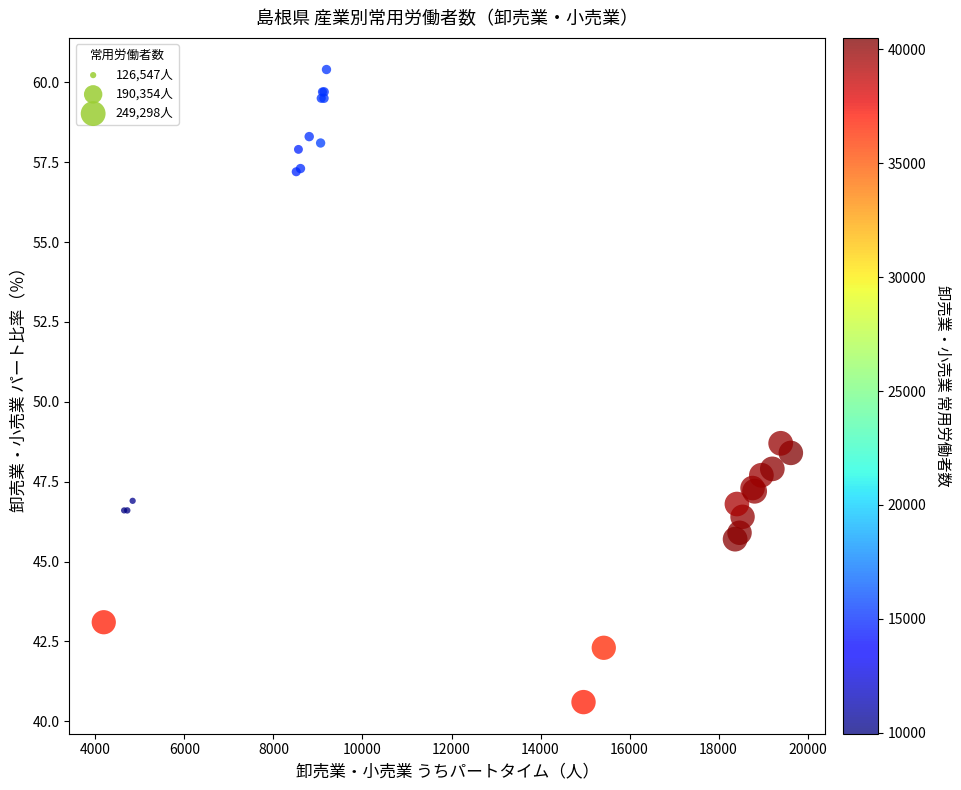

What Y value in the scatter plot is closest to 50?

48.7